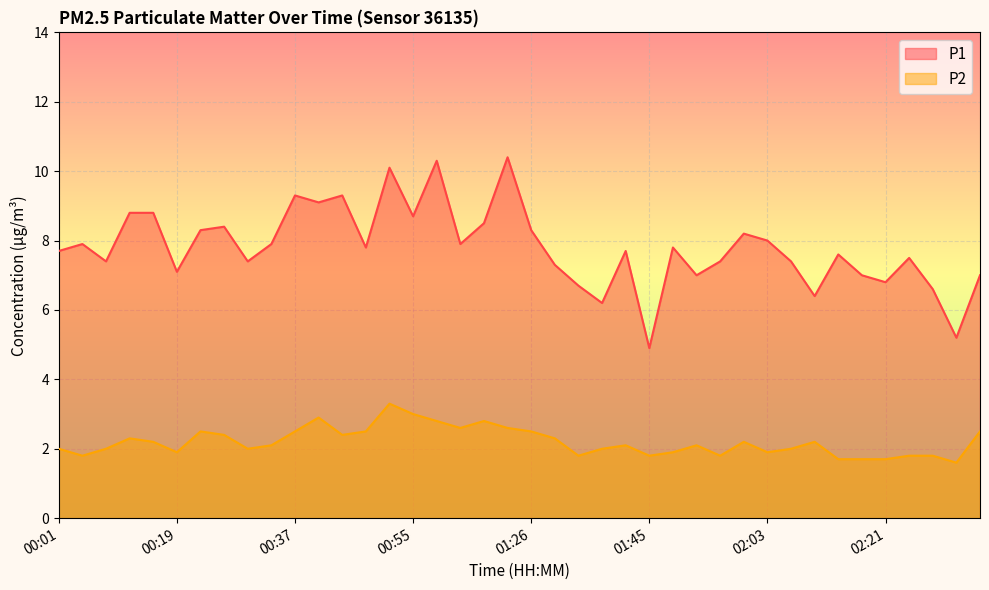

Between 00:33 and 02:14, which series saw the biggest shift?

P2